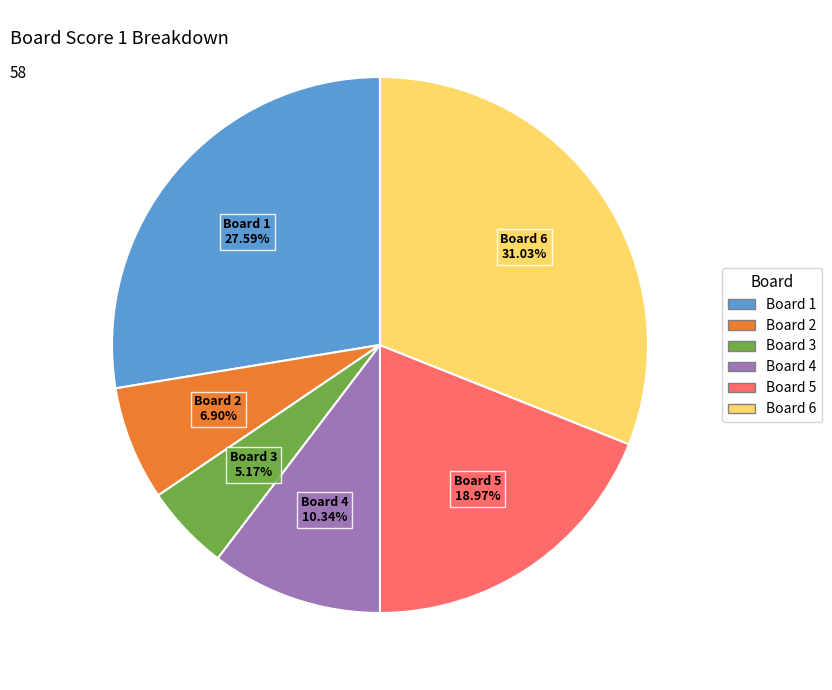

Does any single category account for the majority?

No